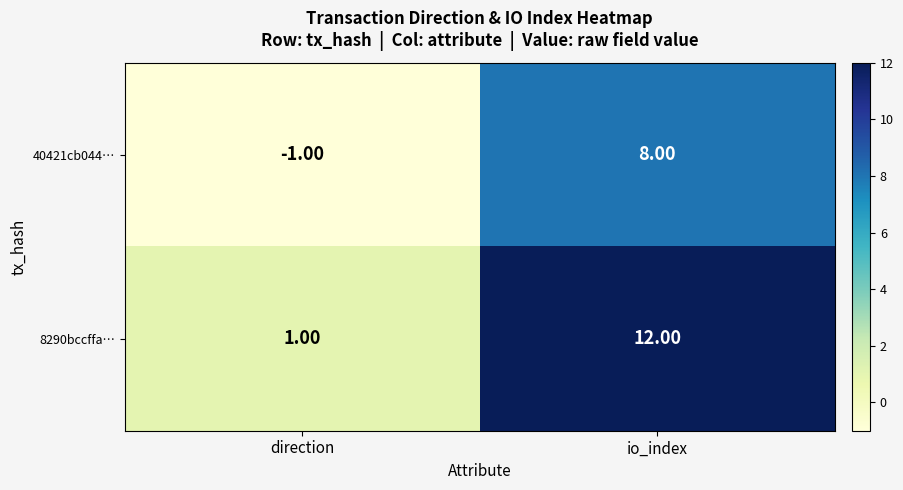

Where is 8290bccffa… nearest to the value 6?

direction